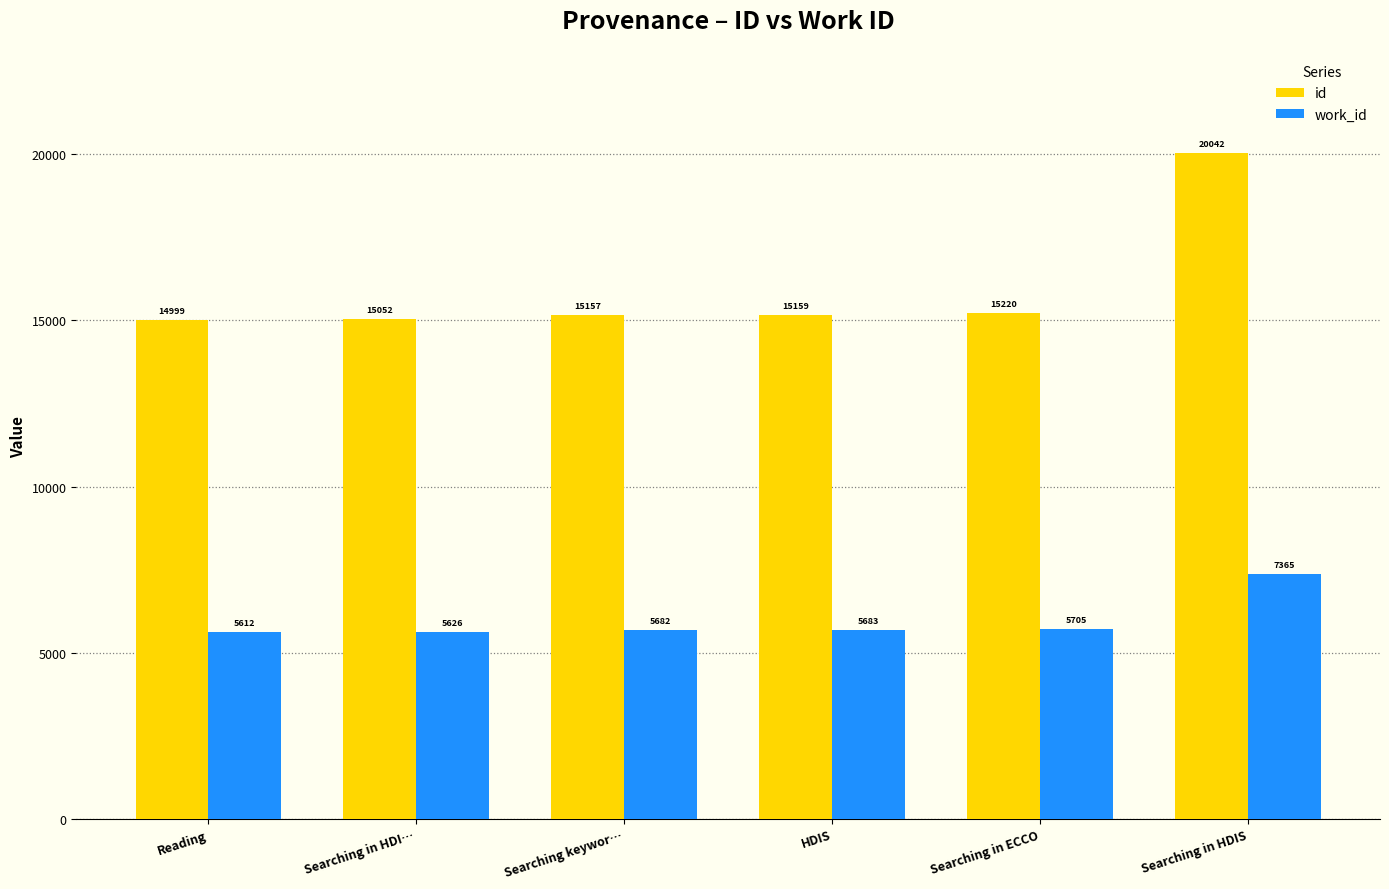

True or false: id has a value of 15220 at Searching in ECCO.

True